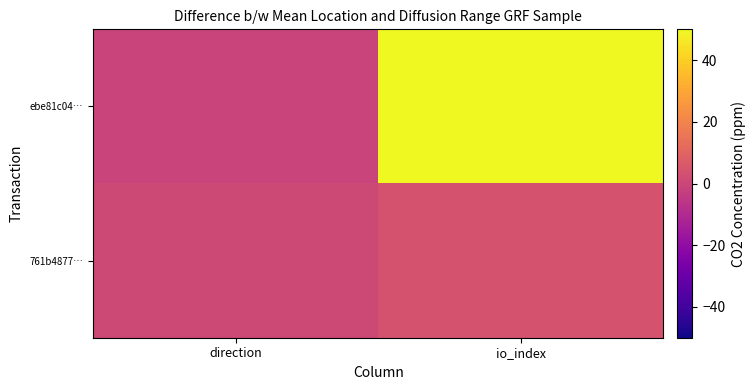

Reading left to right, extract all data points from this chart.

ebe81c04…: direction=-1	io_index=195
761b4877…: direction=1	io_index=4